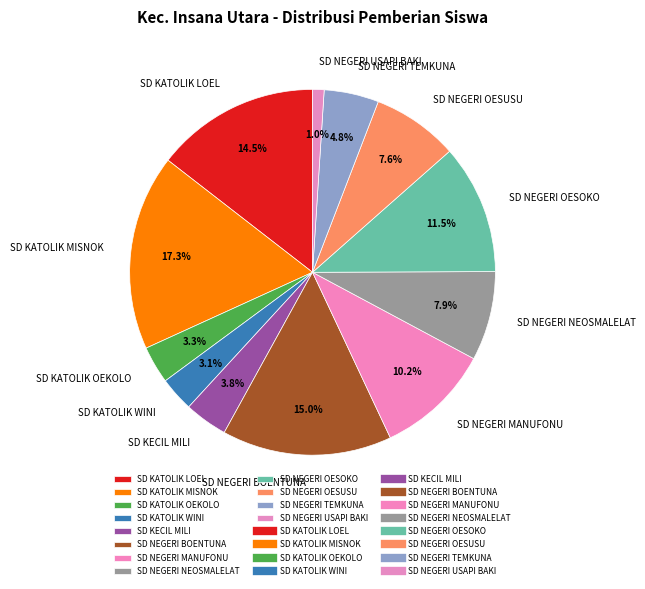

How many segments does this pie chart have?

12